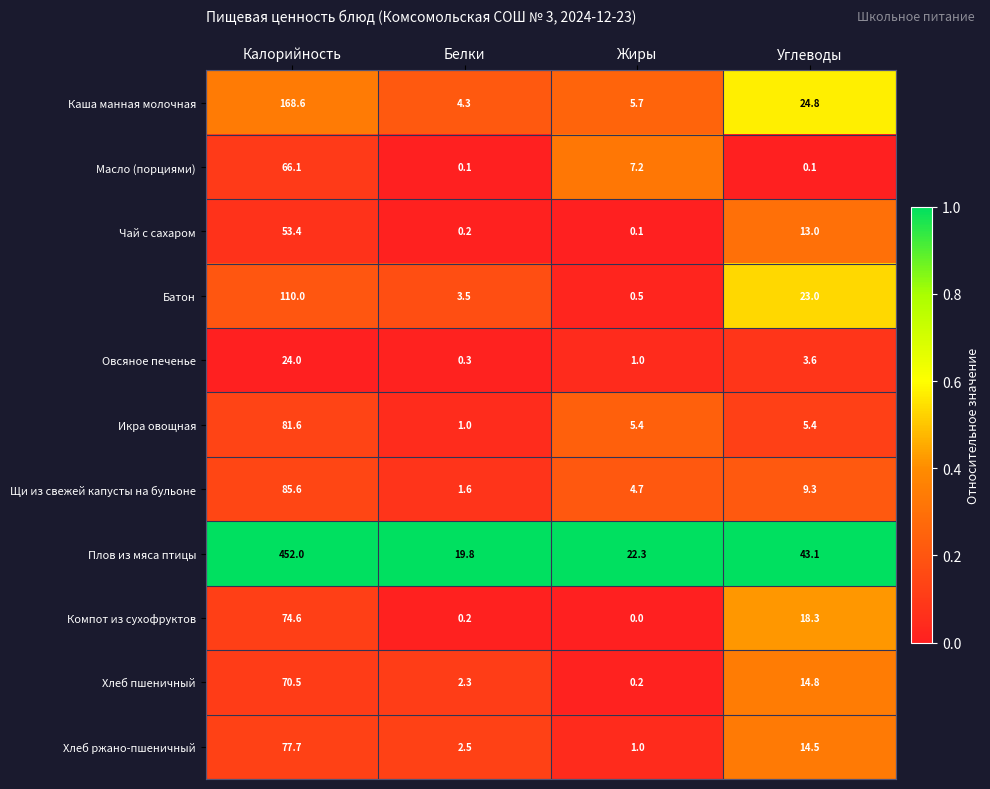

Rank the series at Углеводы from highest to lowest value.

Плов из мяса птицы, Каша манная молочная, Батон, Компот из сухофруктов, Хлеб пшеничный, Хлеб ржано-пшеничный, Чай с сахаром, Щи из свежей капусты на бульоне, Икра овощная, Овсяное печенье, Масло (порциями)